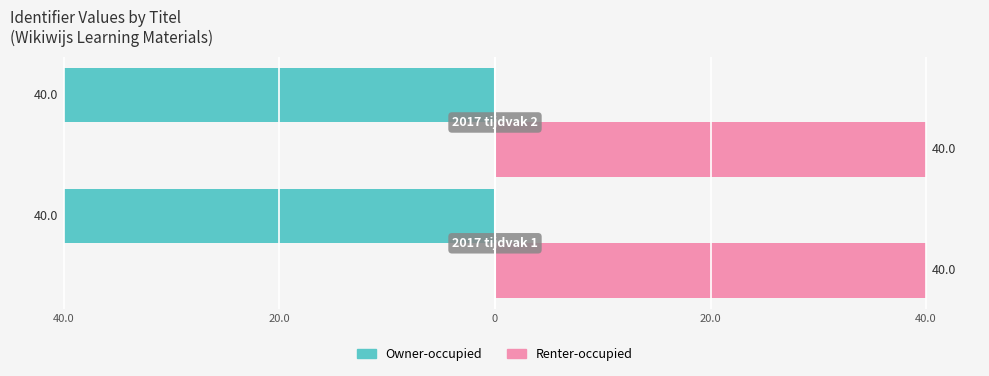

What are all the series names shown in the legend?

Owner-occupied, Renter-occupied